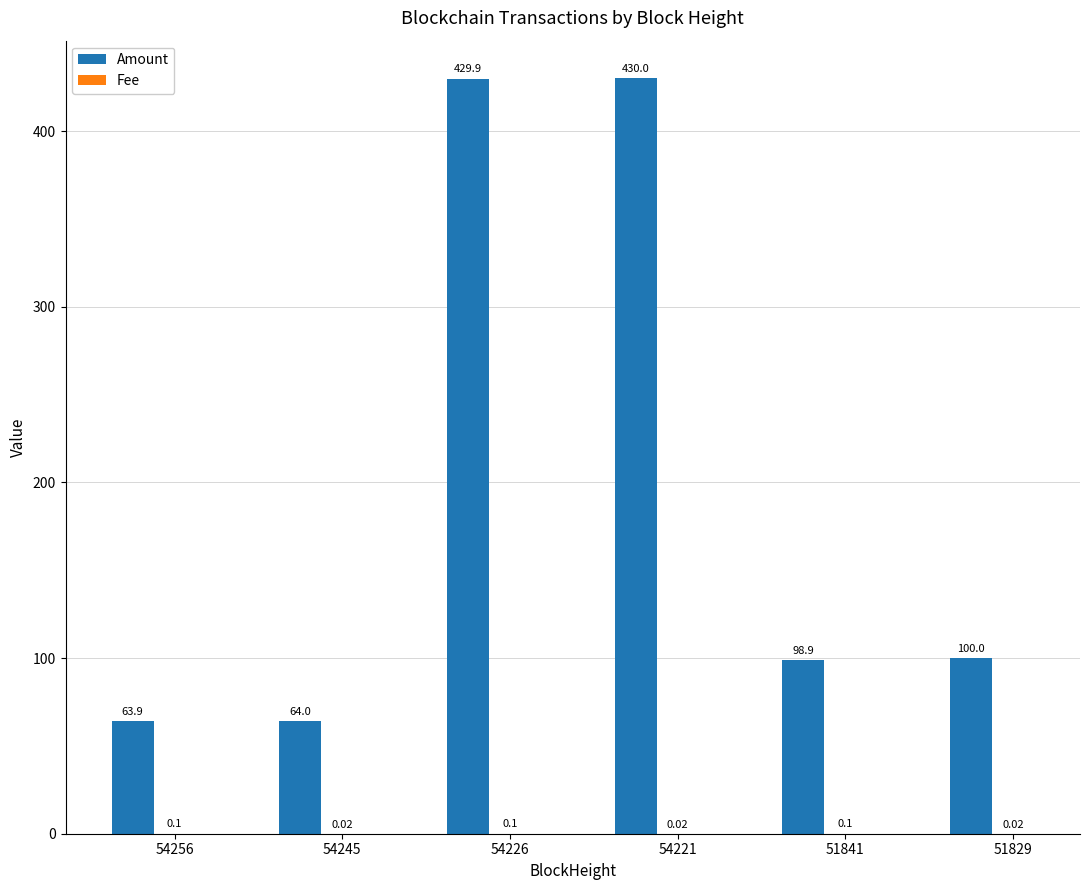

How many groups of bars are there?

6